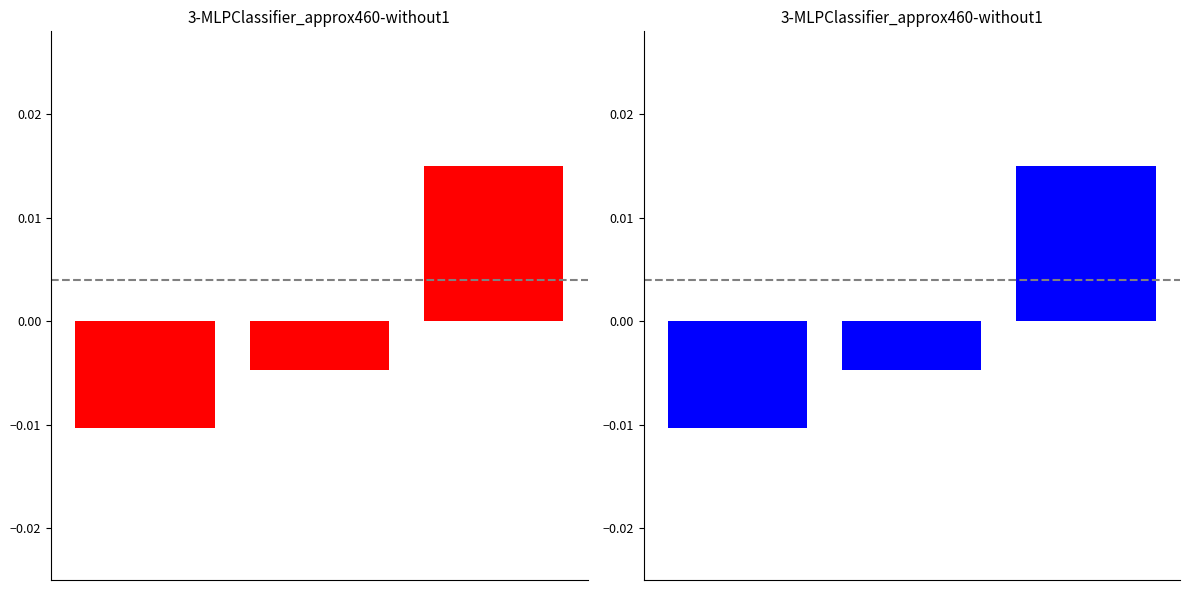

Reading left to right, list all the values displayed in this chart.

0=-0.0	1=-0.0	2=0.0